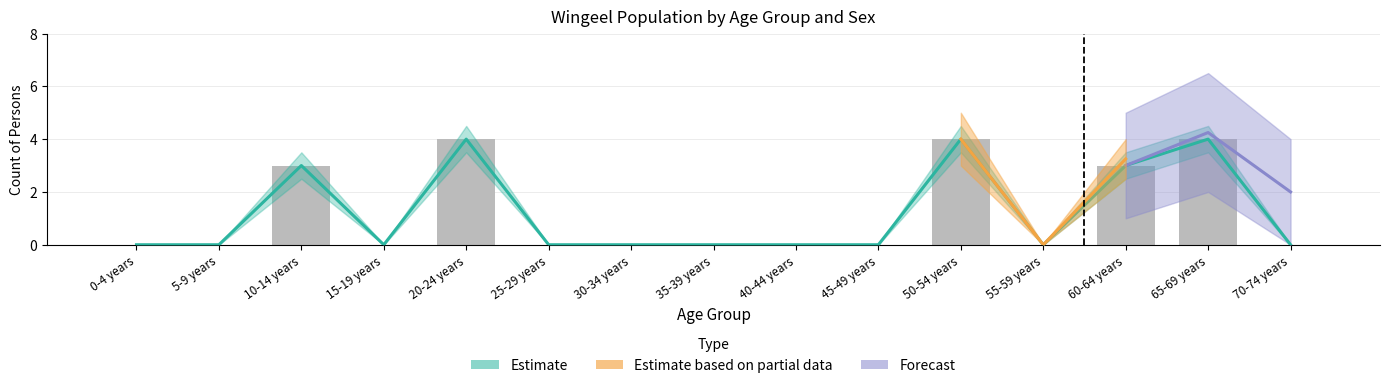

The chart shows a value of 0 at 15-19 years. True or false?

True